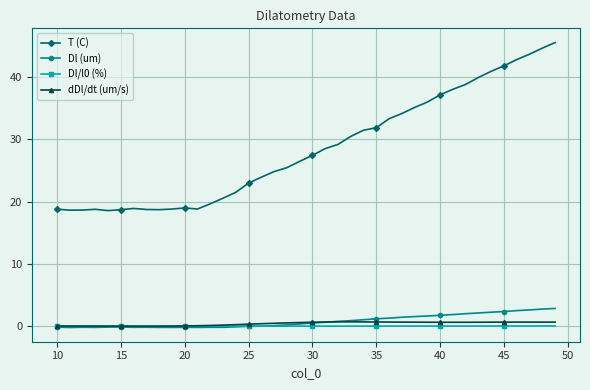

How many distinct data groups are displayed?

4